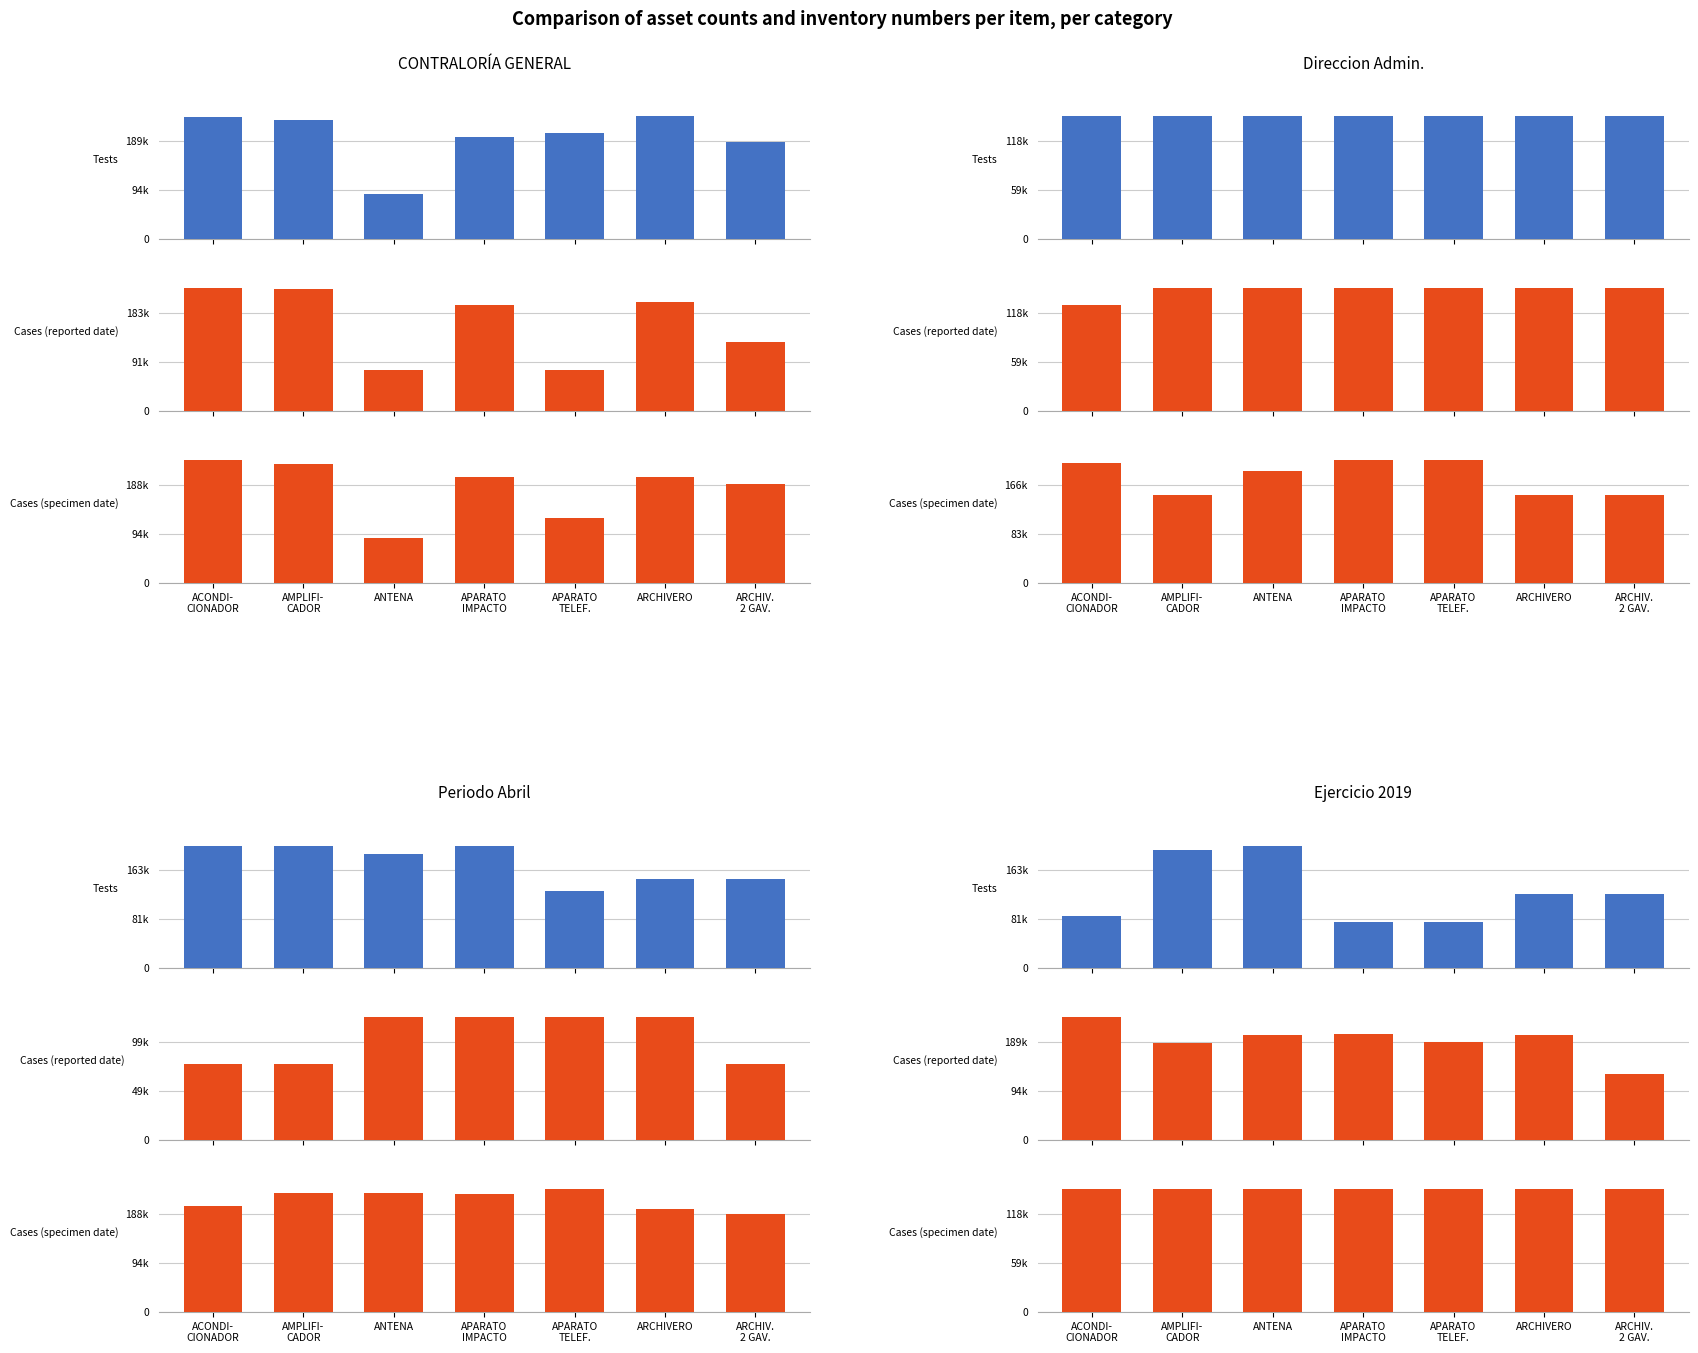

Which category has the lowest value in the Tests series?

APARATO
TELEF.